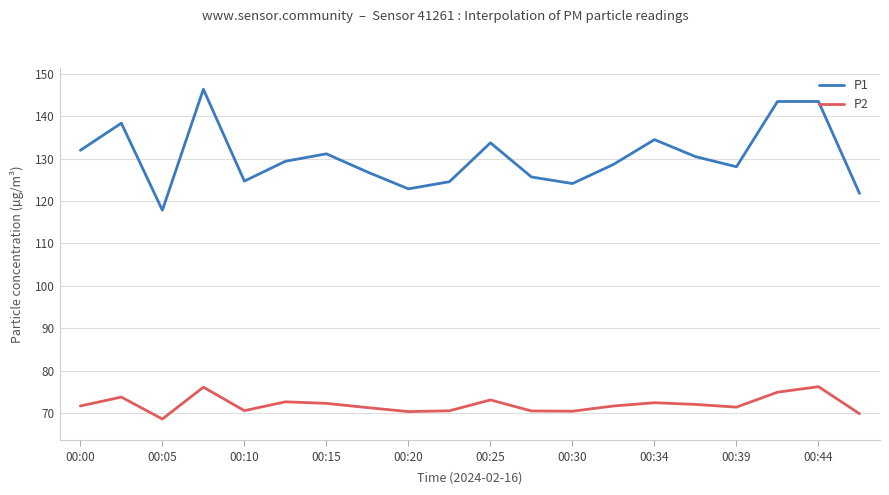

True or false: P1 and P2 cross at least once.

False